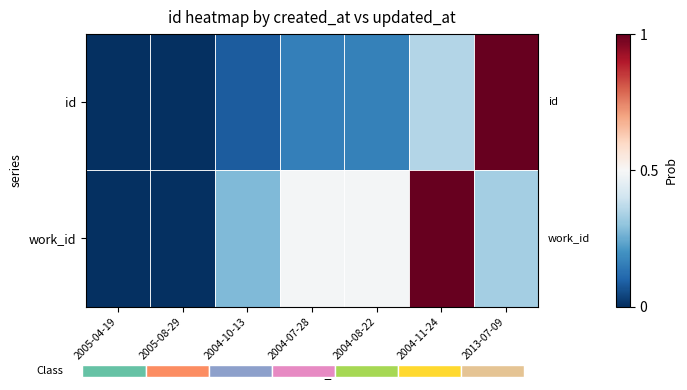

List the series in order of their overall mean, highest first.

work_id, id